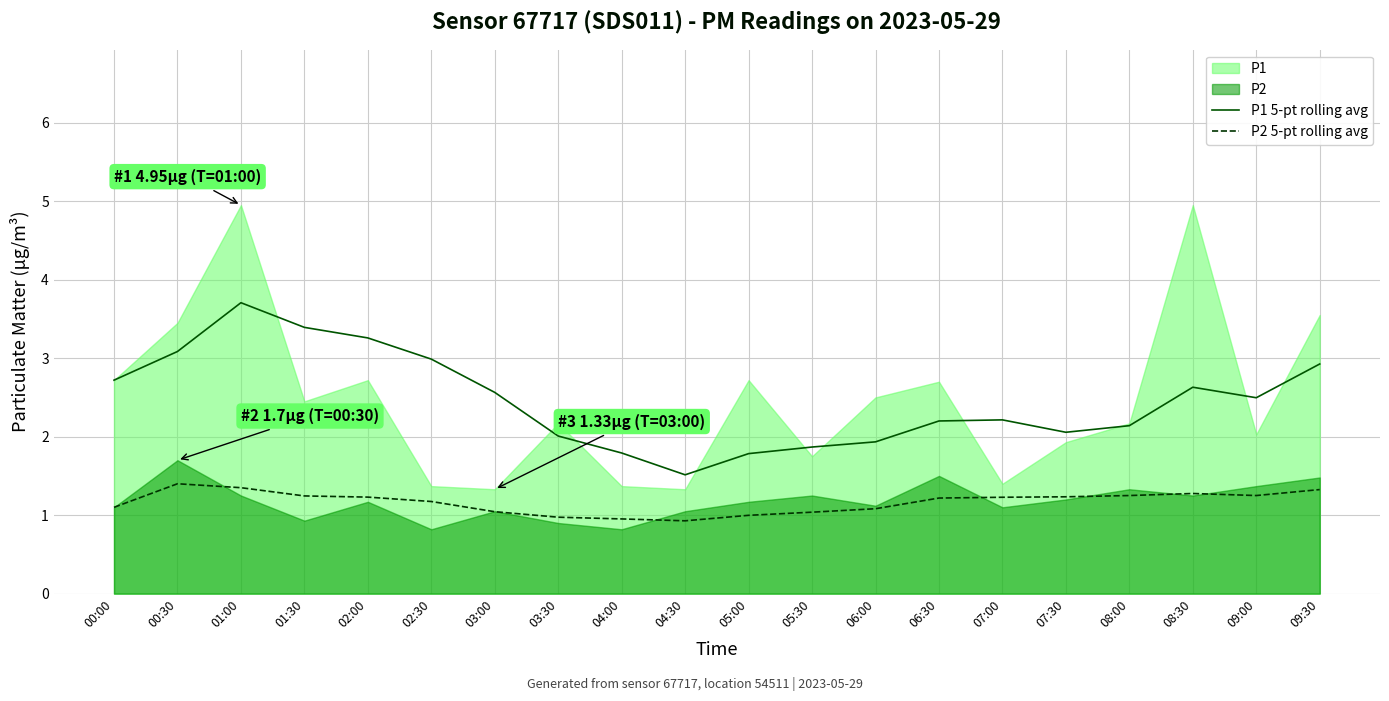

How many distinct data groups are displayed?

2